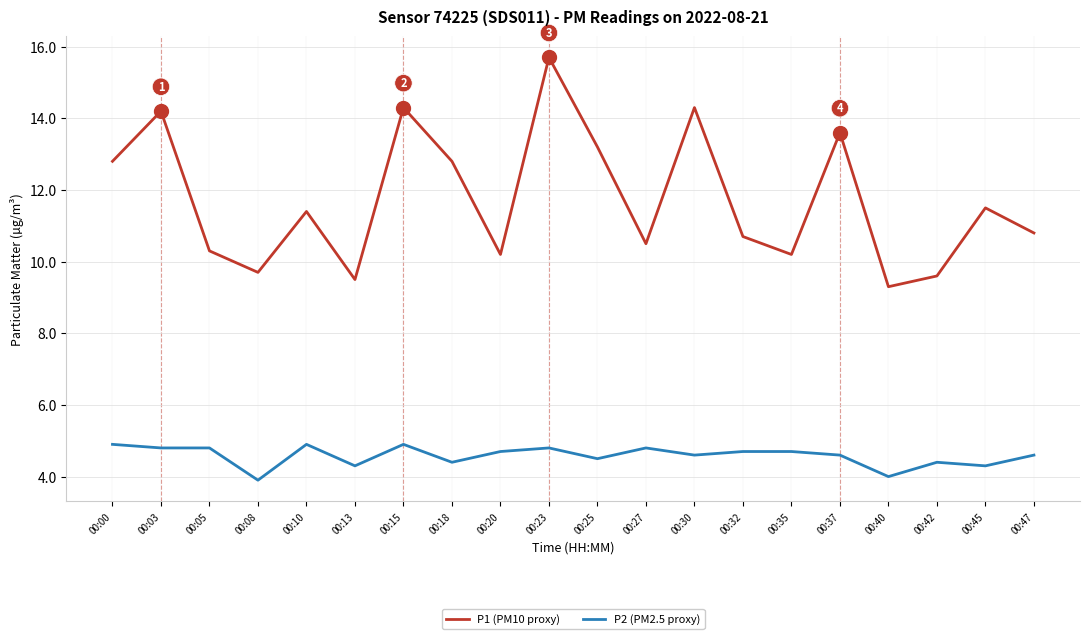

Reading left to right, extract all data points from this chart.

P1 (PM10 proxy): 00:00=12.8	00:03=14.2	00:05=10.3	00:08=9.7	00:10=11.4	00:13=9.5	00:15=14.3	00:18=12.8	00:20=10.2	00:23=15.7	00:25=13.2	00:27=10.5	00:30=14.3	00:32=10.7	00:35=10.2	00:37=13.6	00:40=9.3	00:42=9.6	00:45=11.5	00:47=10.8
P2 (PM2.5 proxy): 00:00=4.9	00:03=4.8	00:05=4.8	00:08=3.9	00:10=4.9	00:13=4.3	00:15=4.9	00:18=4.4	00:20=4.7	00:23=4.8	00:25=4.5	00:27=4.8	00:30=4.6	00:32=4.7	00:35=4.7	00:37=4.6	00:40=4.0	00:42=4.4	00:45=4.3	00:47=4.6